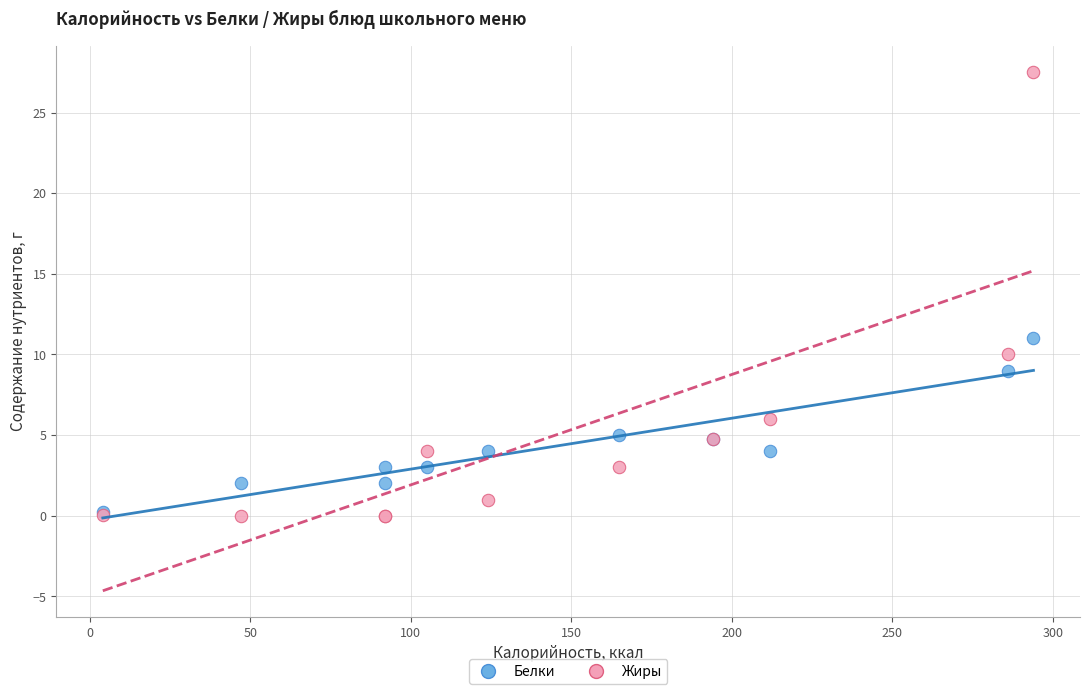

In the Жиры series, what Y value is closest to 13?

10.0